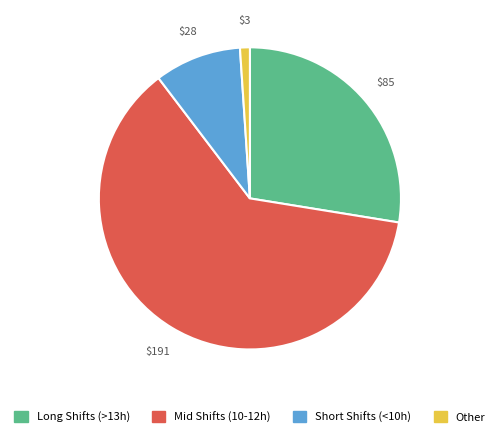

How many slices are in this pie chart?

4